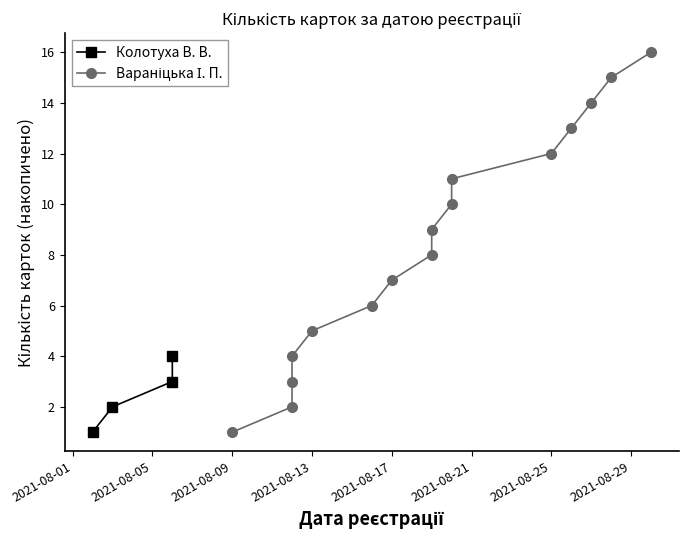

What is the value of the 10th point from the left?

10